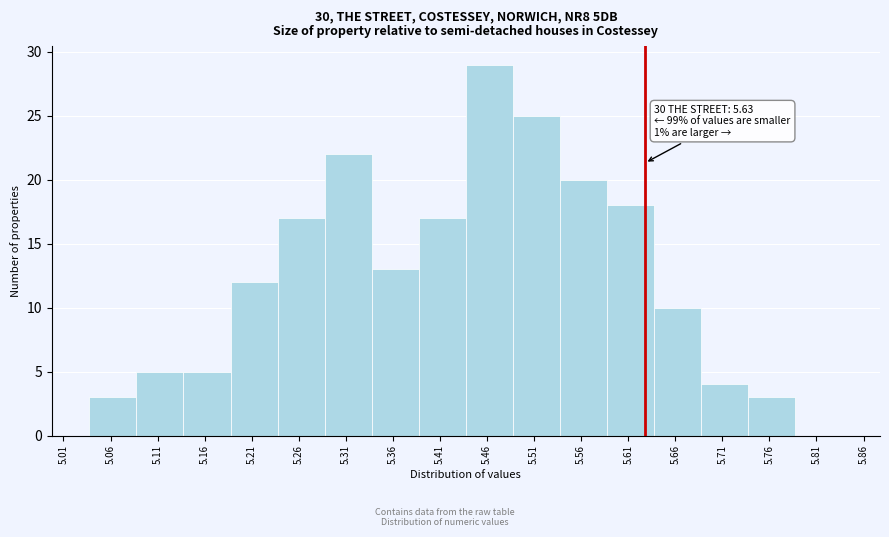

Over which range of the x-axis is the bar tallest?

5.44 to 5.49